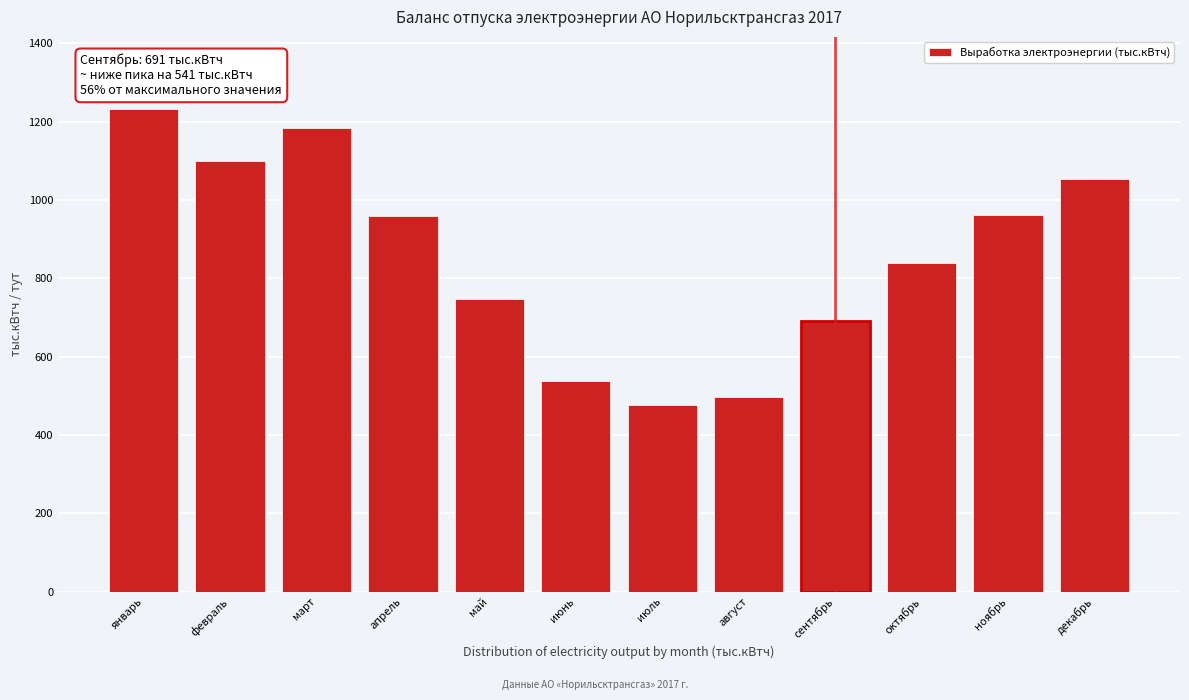

At which label is the value closest to 854?

октябрь